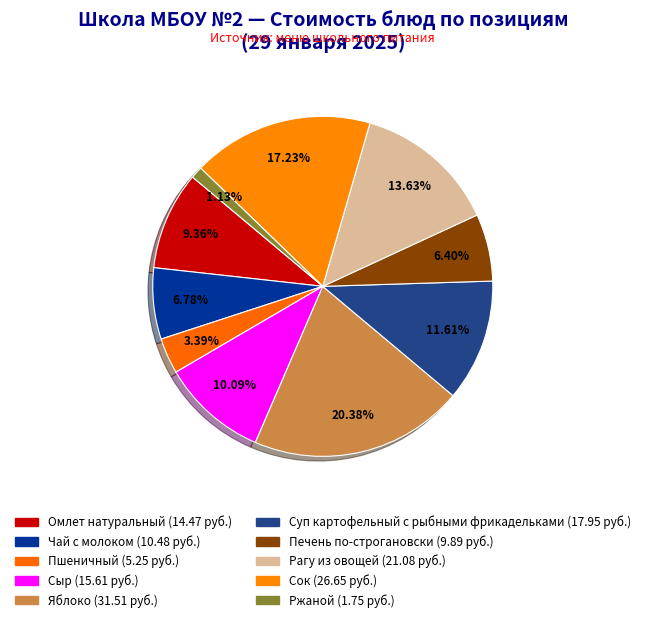

Rank the categories by value from highest to lowest.

Яблоко, Сок, Рагу из овощей, Суп картофельный с рыбными фрикадельками, Сыр, Омлет натуральный, Чай с молоком, Печень по-строгановски, Пшеничный, Ржаной